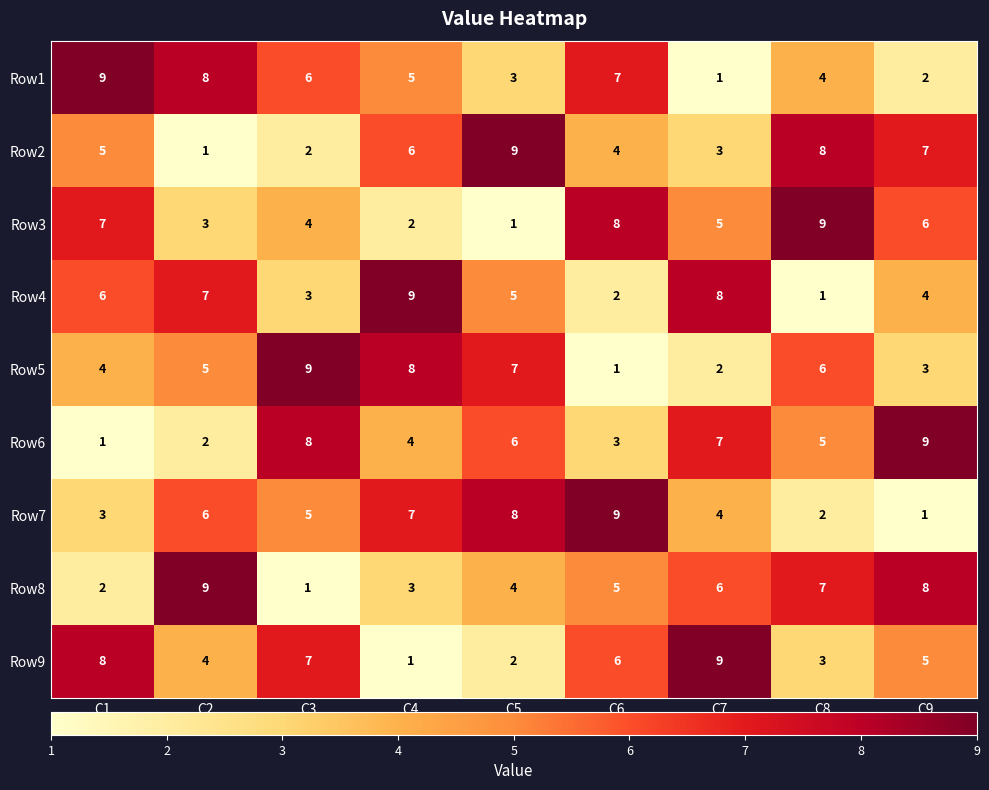

What is the total value across all series at C4?

45